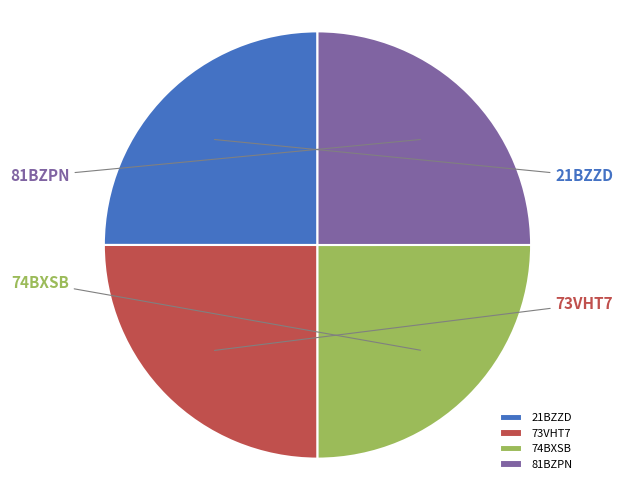

The 73VHT7 slice represents 10% of the pie. True or false?

False